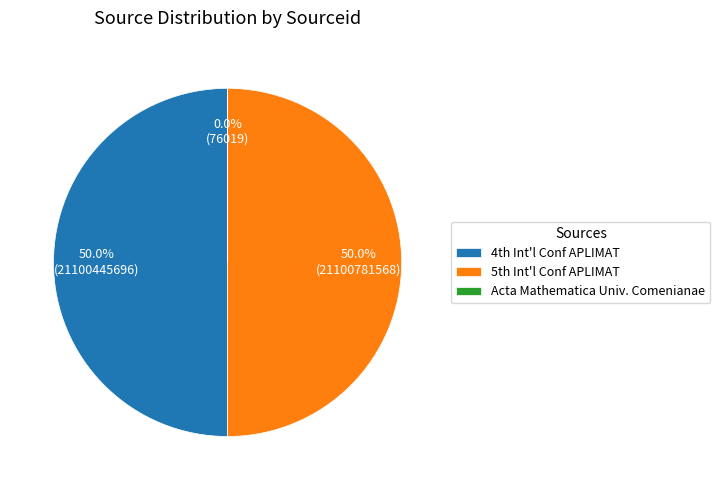

Count the number of slices in the pie.

3